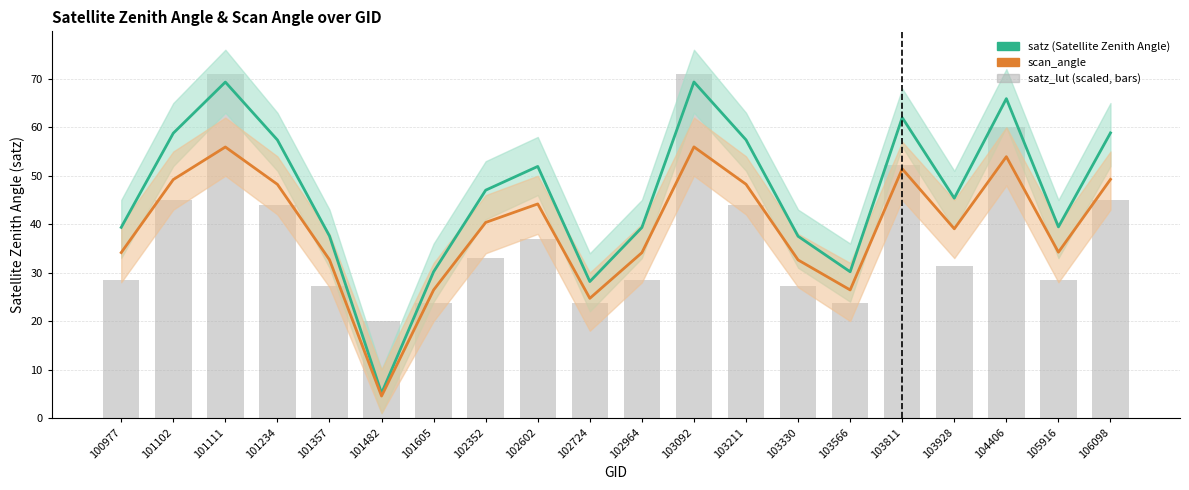

True or false: scan_angle has a value of 11.4 at 101102.

False